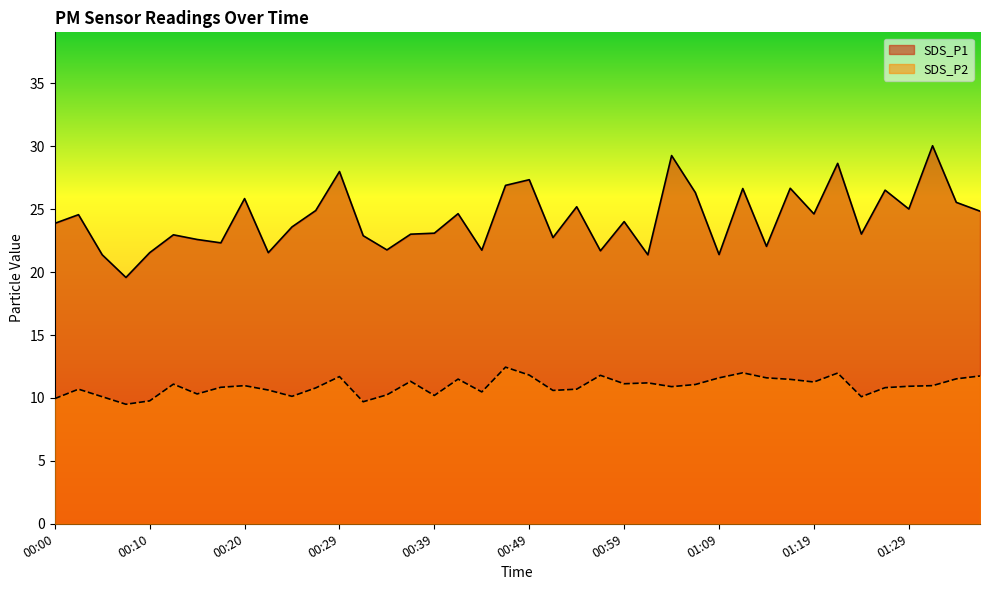

What is the sum of all SDS_P2 values?

437.7